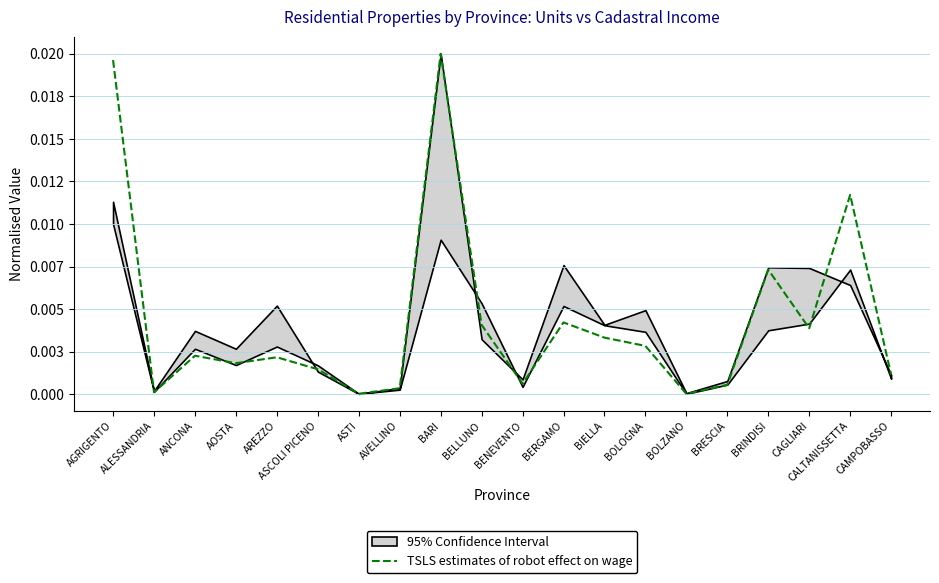

True or false: the data shows 0.0 at BIELLA.

False